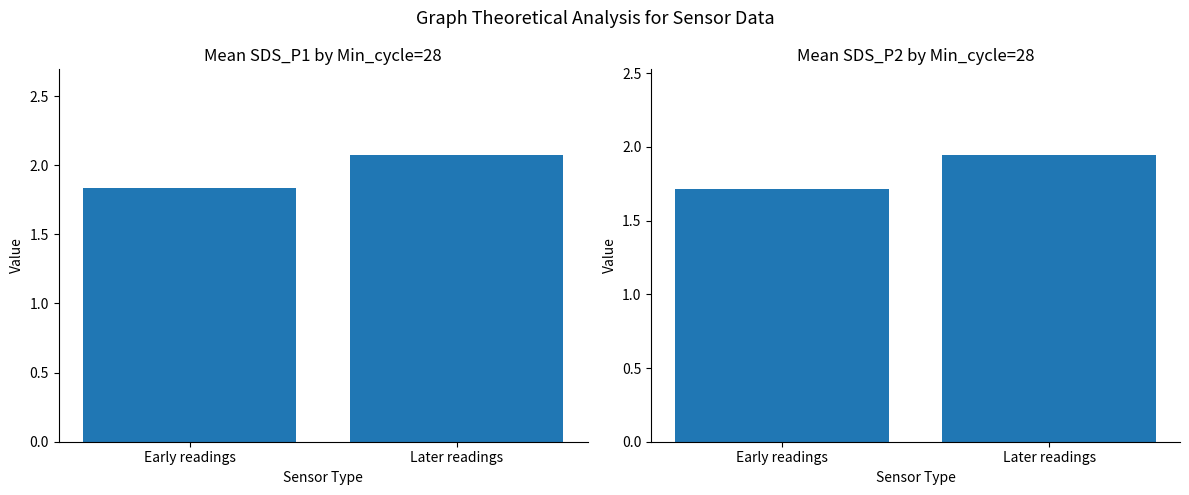

What is the label of the 1st bar from the right?

Later readings